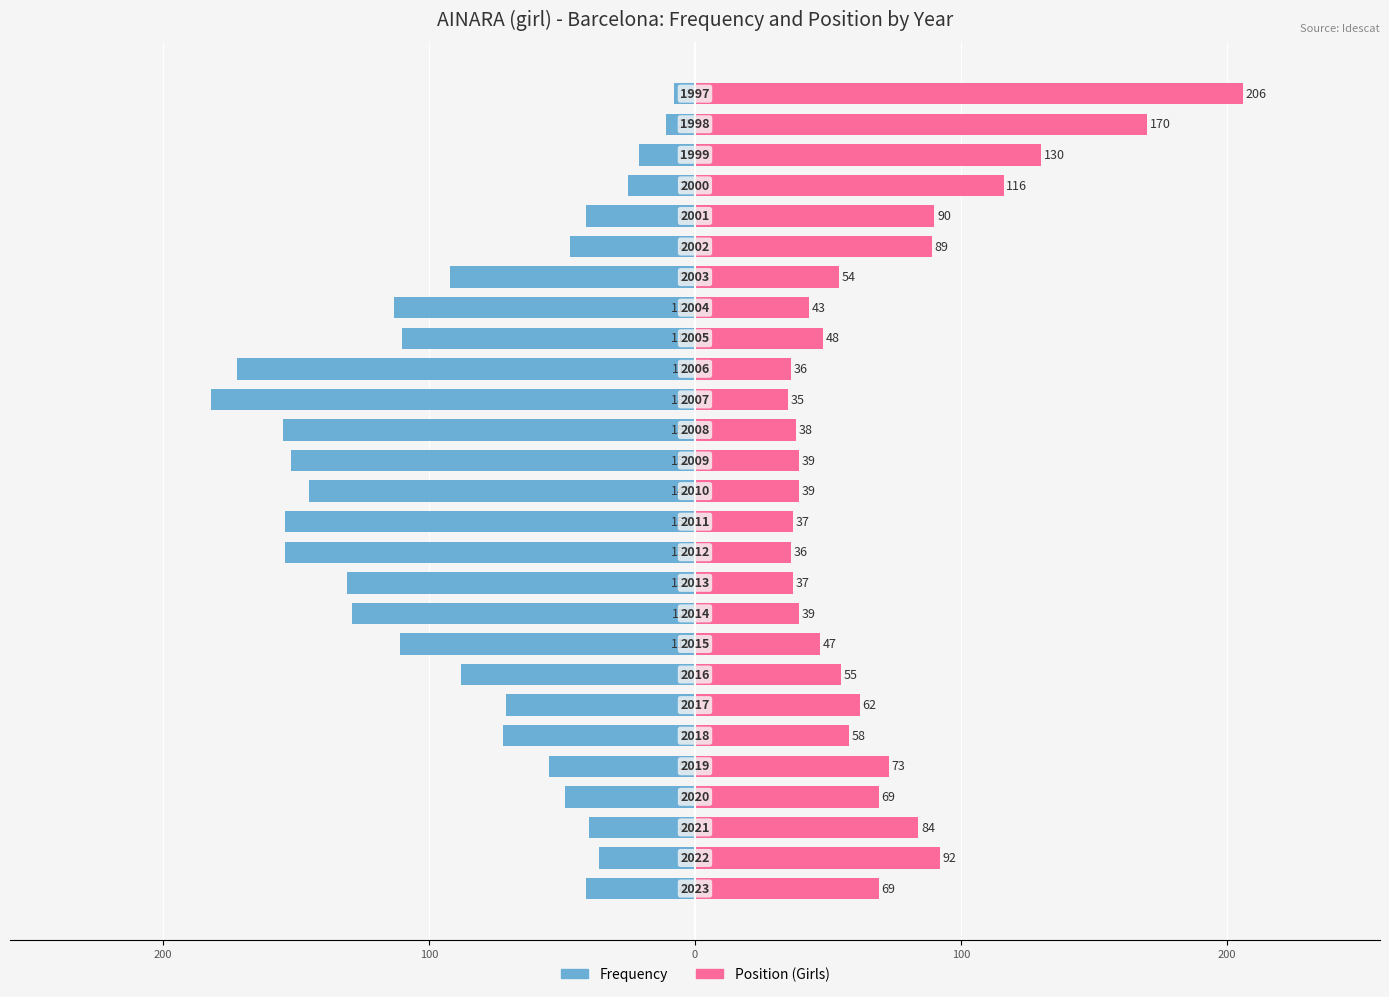

Which series changed the most between 200 and 19?

Frequency